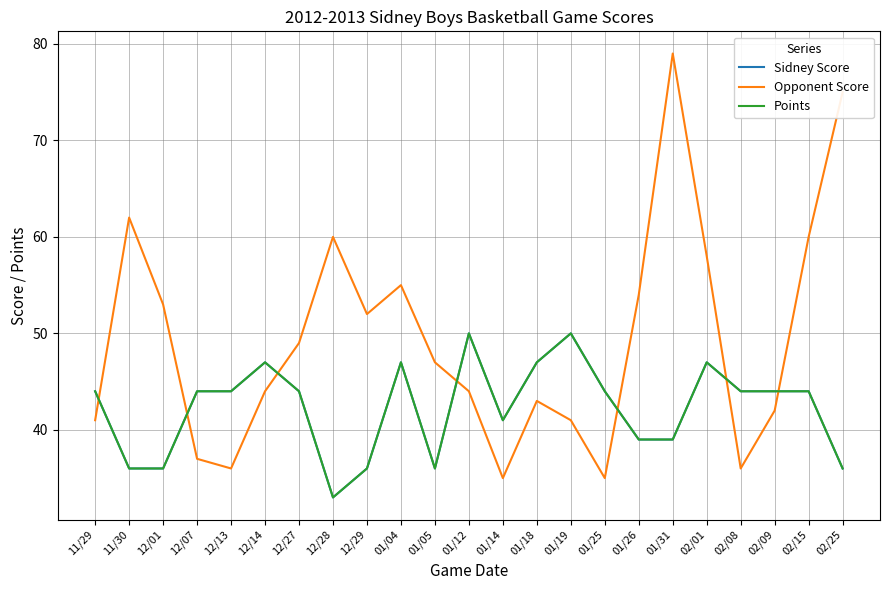

How many lines are shown in the chart?

3